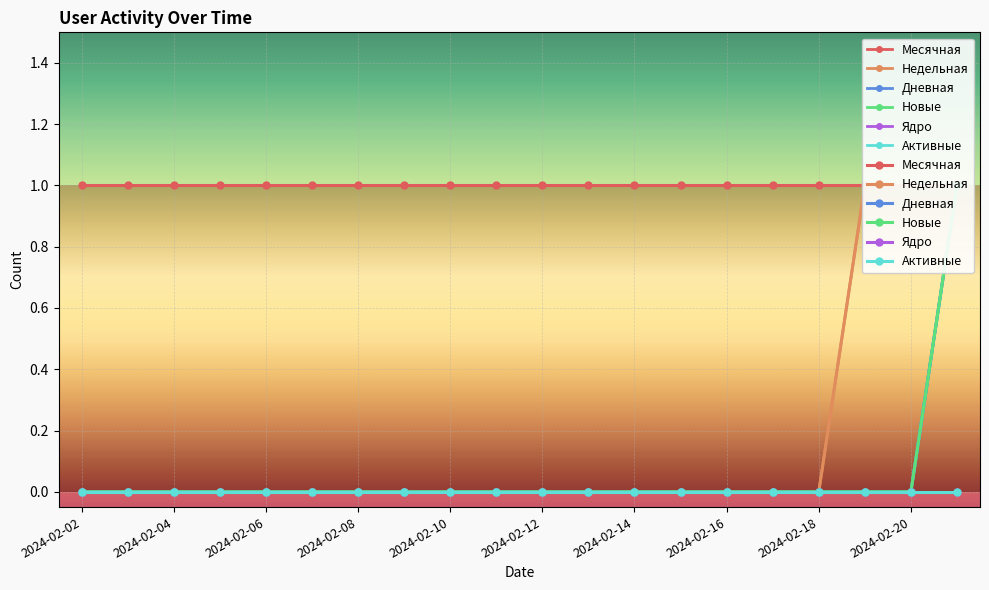

True or false: Недельная and Дневная cross at least once.

False